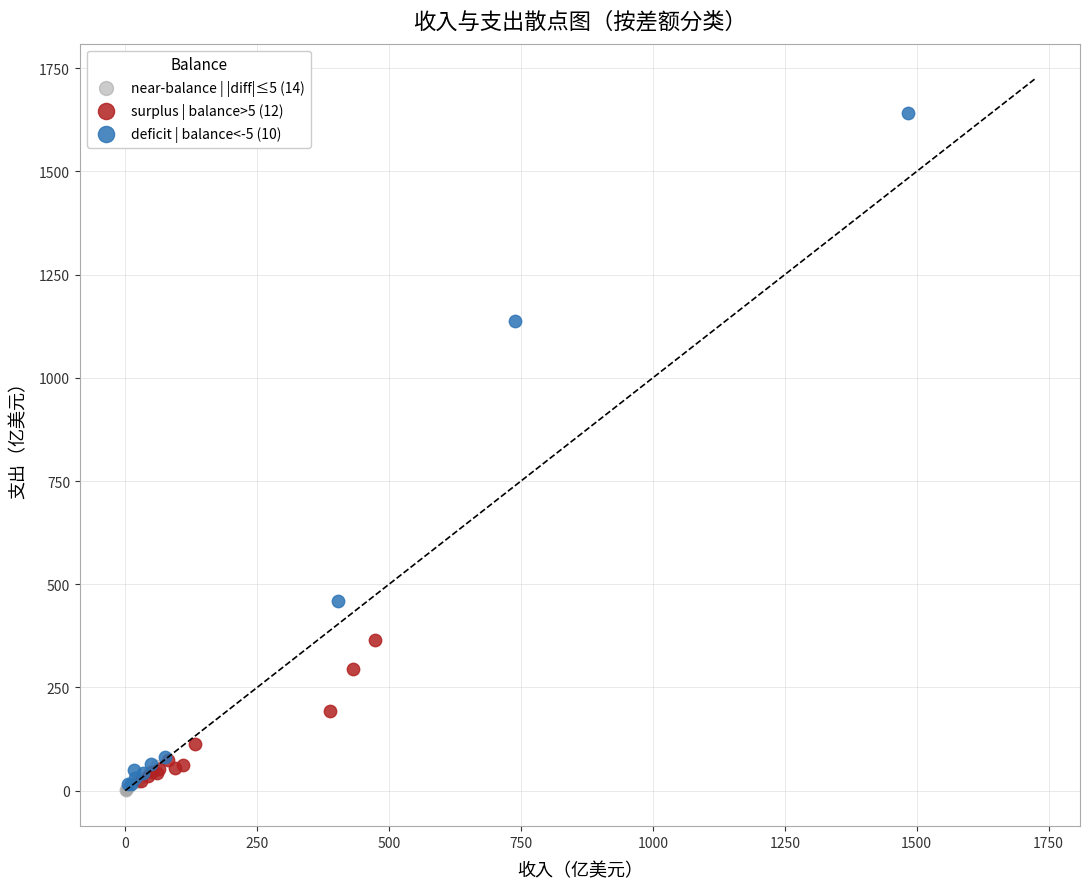

Which series has the largest Y range (max minus min)?

deficit | balance<-5 (10)